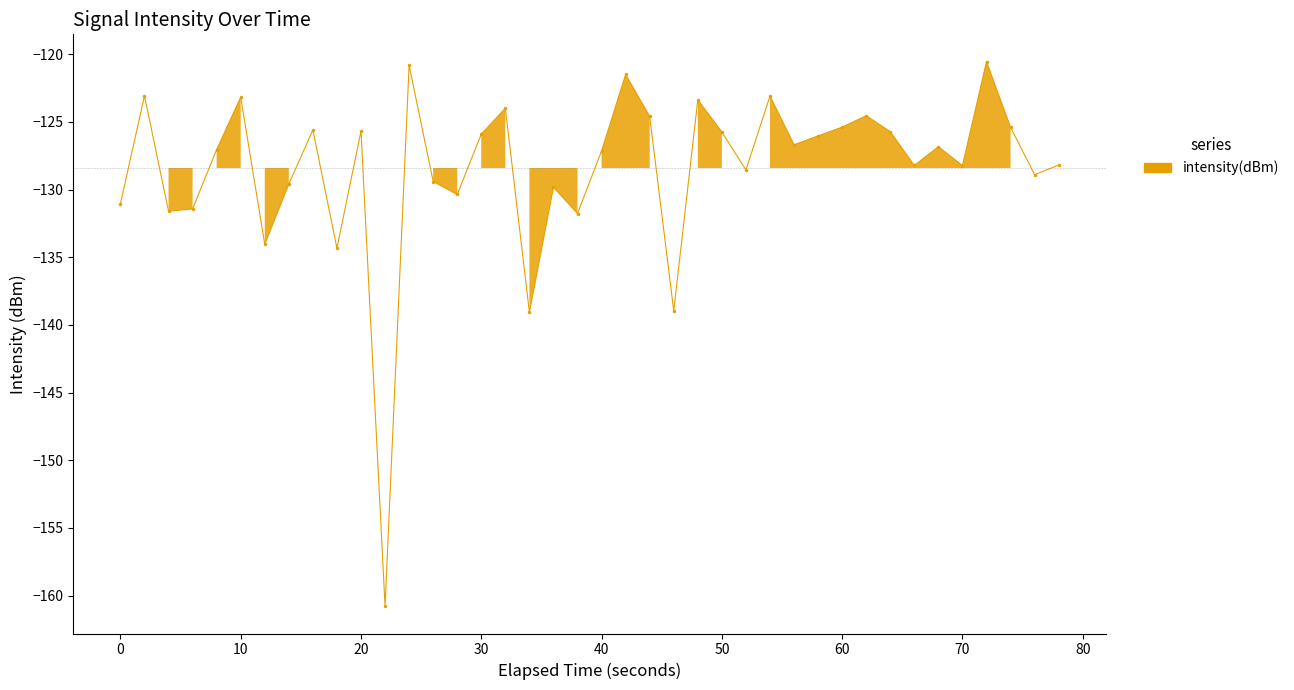

What is the value of the 30th point from the left?

-126.0